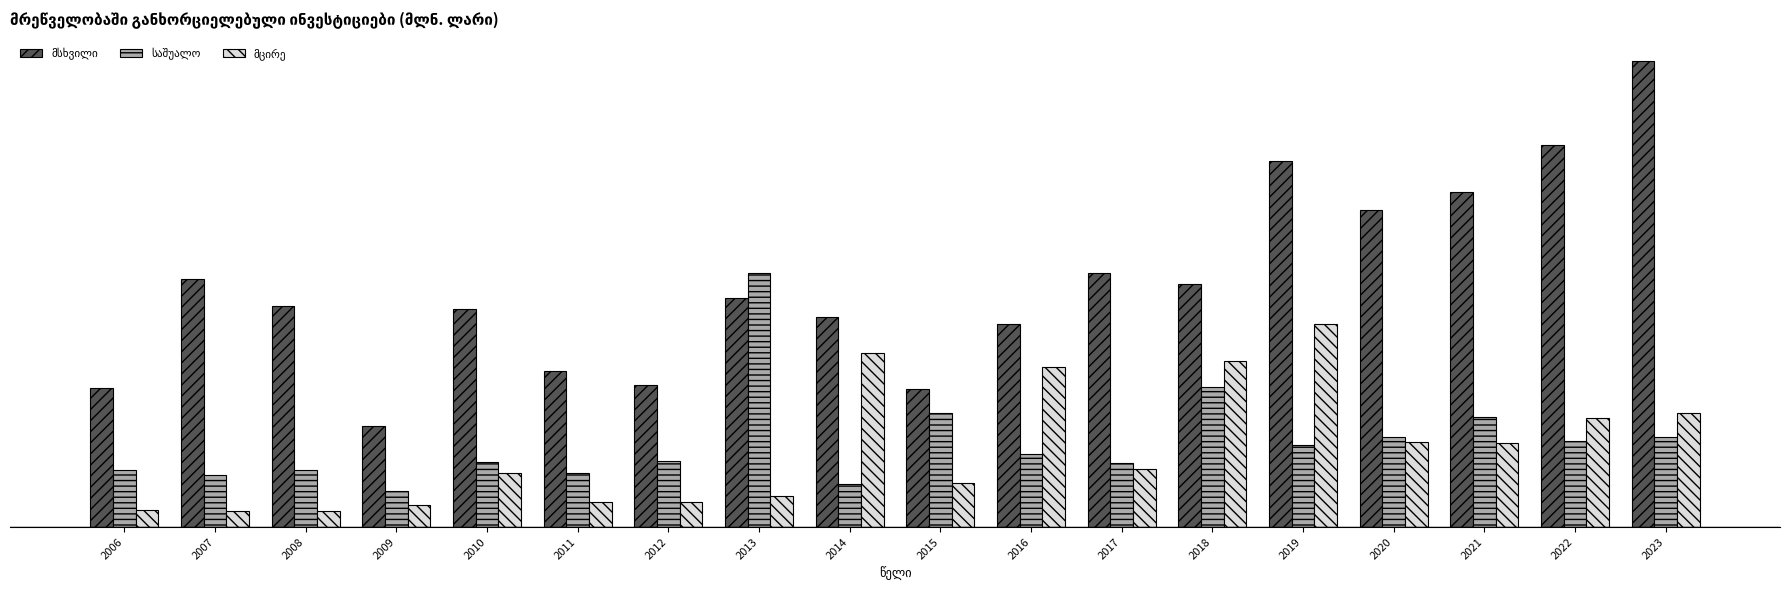

Are the bars grouped side by side (vs. stacked)?

Yes